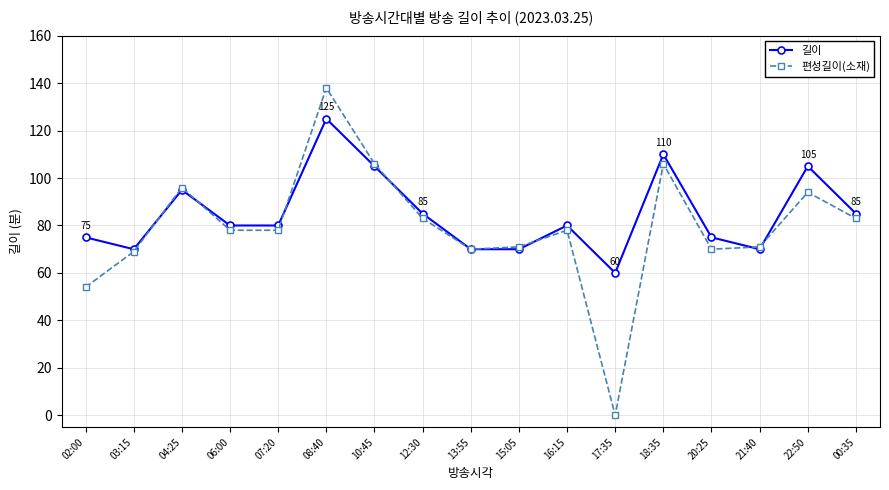

What is the difference between the highest and lowest values at 08:40?

13